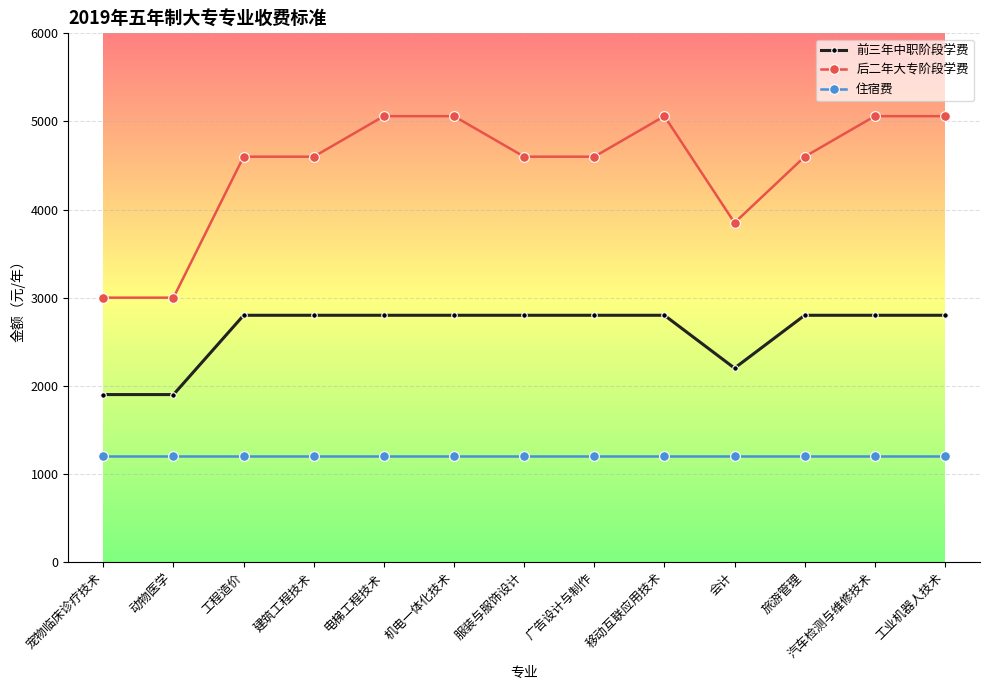

What is the difference between the highest and lowest values at 电梯工程技术?

3860